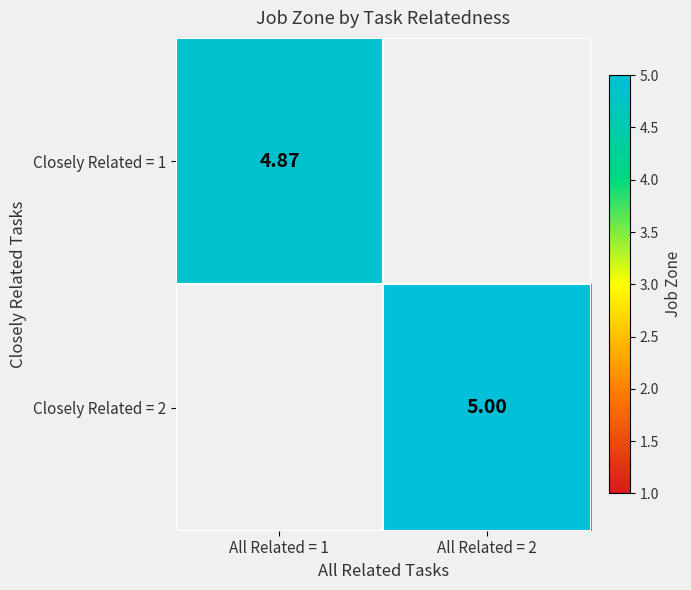

Rank the categories by Closely Related = 2 value from lowest to highest.

All Related = 1, All Related = 2